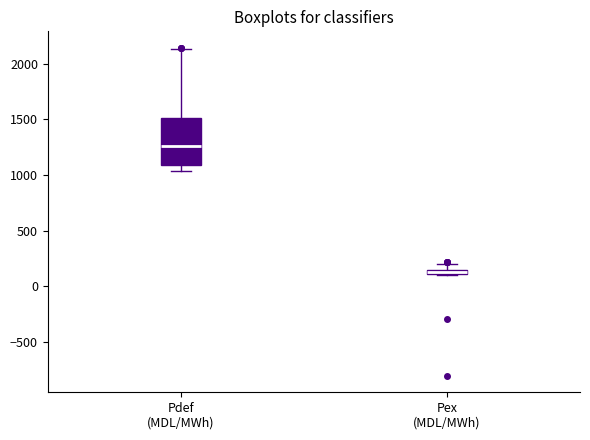

Which box is the tallest, from its lower edge to its upper edge?

Pdef (MDL/MWh)